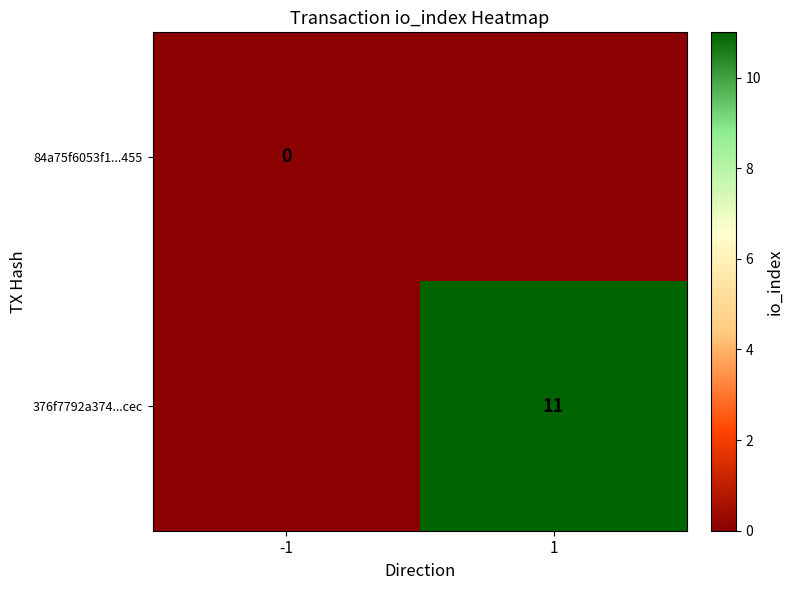

What is the maximum value for 376f7792a374...cec?

11